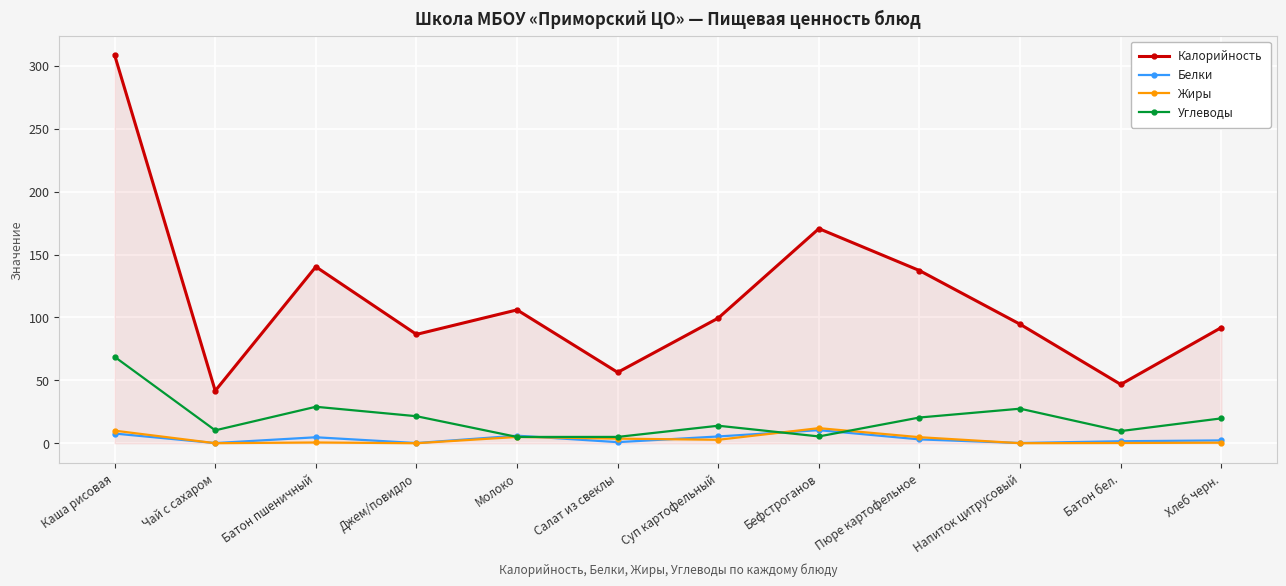

Which series has the largest total across all categories?

Калорийность